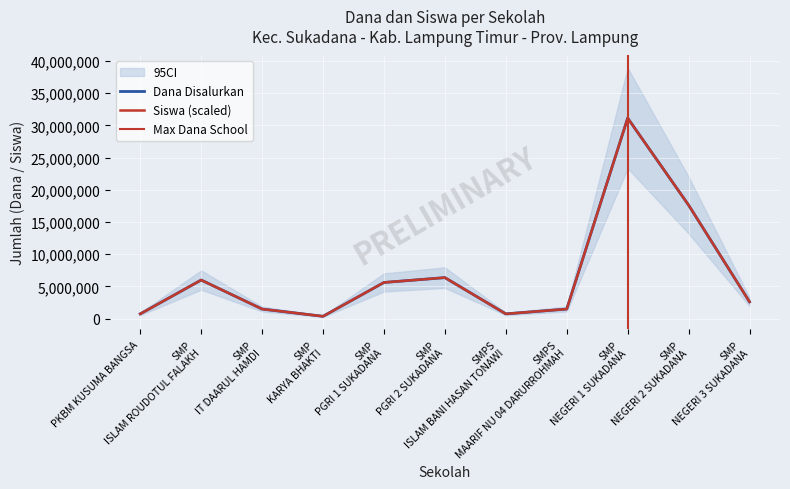

At which category is the sum across all series the highest?

SMP NEGERI 1 SUKADANA